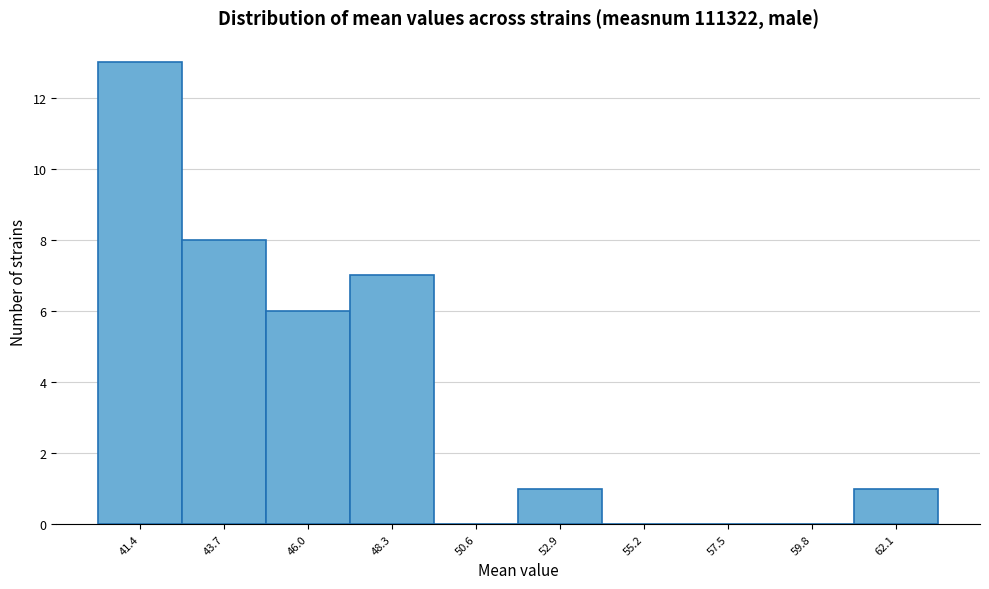

Reading left to right, list all the values displayed in this chart.

41.4=13	43.7=8	46.0=6	48.3=7	50.6=0	52.9=1	55.2=0	57.5=0	59.8=0	62.1=1